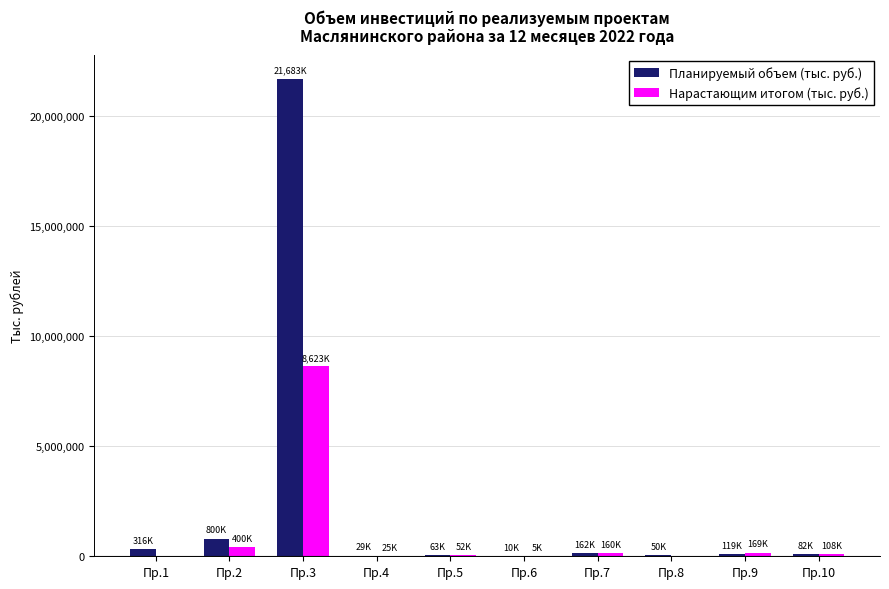

How many groups of bars are there?

10